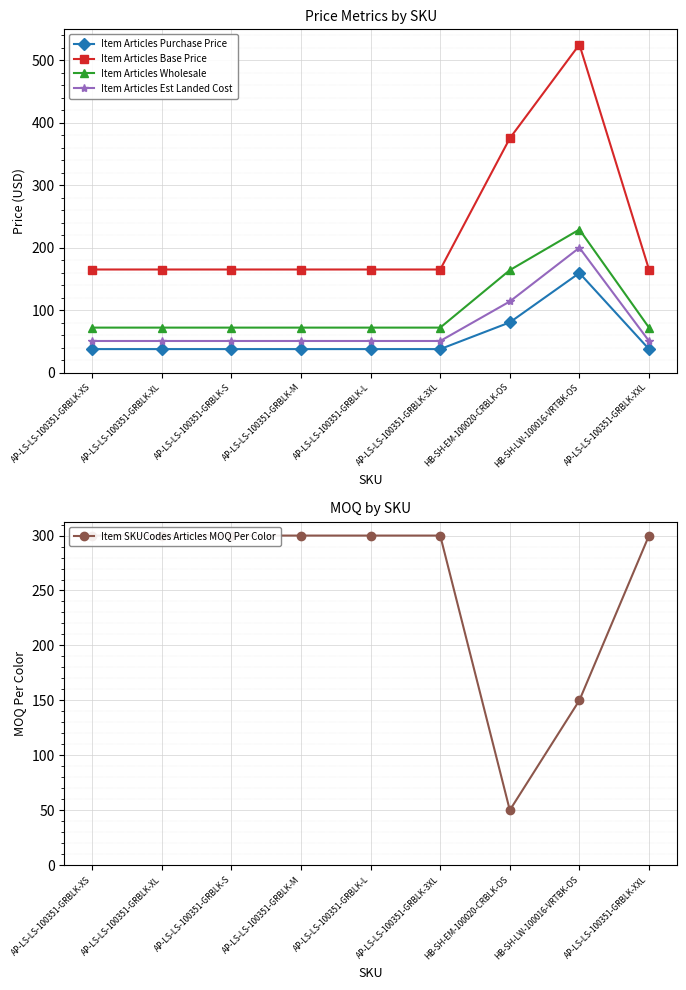

At how many categories does at least one series exceed 157?

9